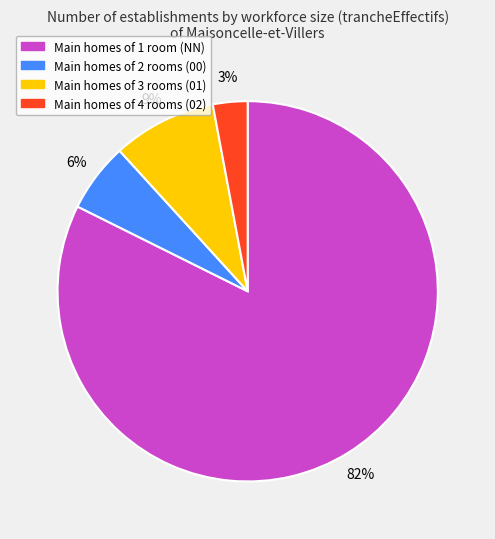

Is there a majority slice in this chart?

Yes